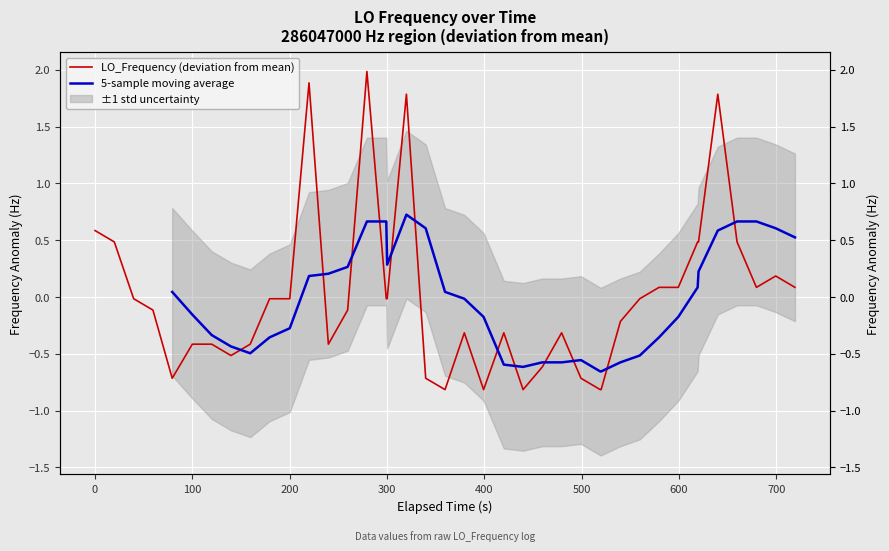

After their last crossing, which series has the higher values: LO_Frequency (deviation from mean) or 5-sample moving average?

5-sample moving average